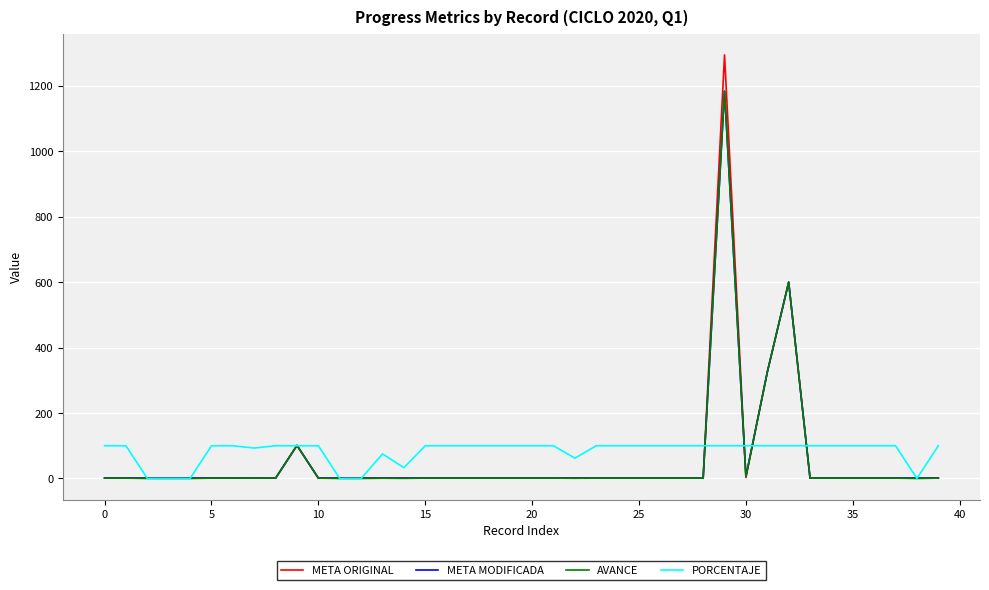

What is the greatest value displayed?

1295.0